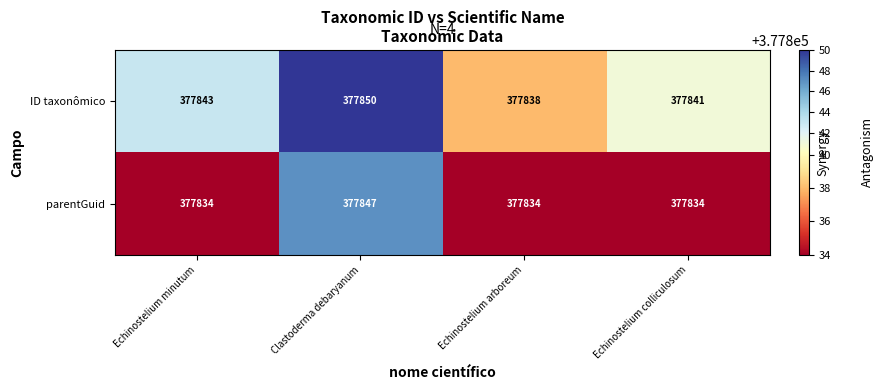

What is the total value across all series at Clastoderma debaryanum?

755697